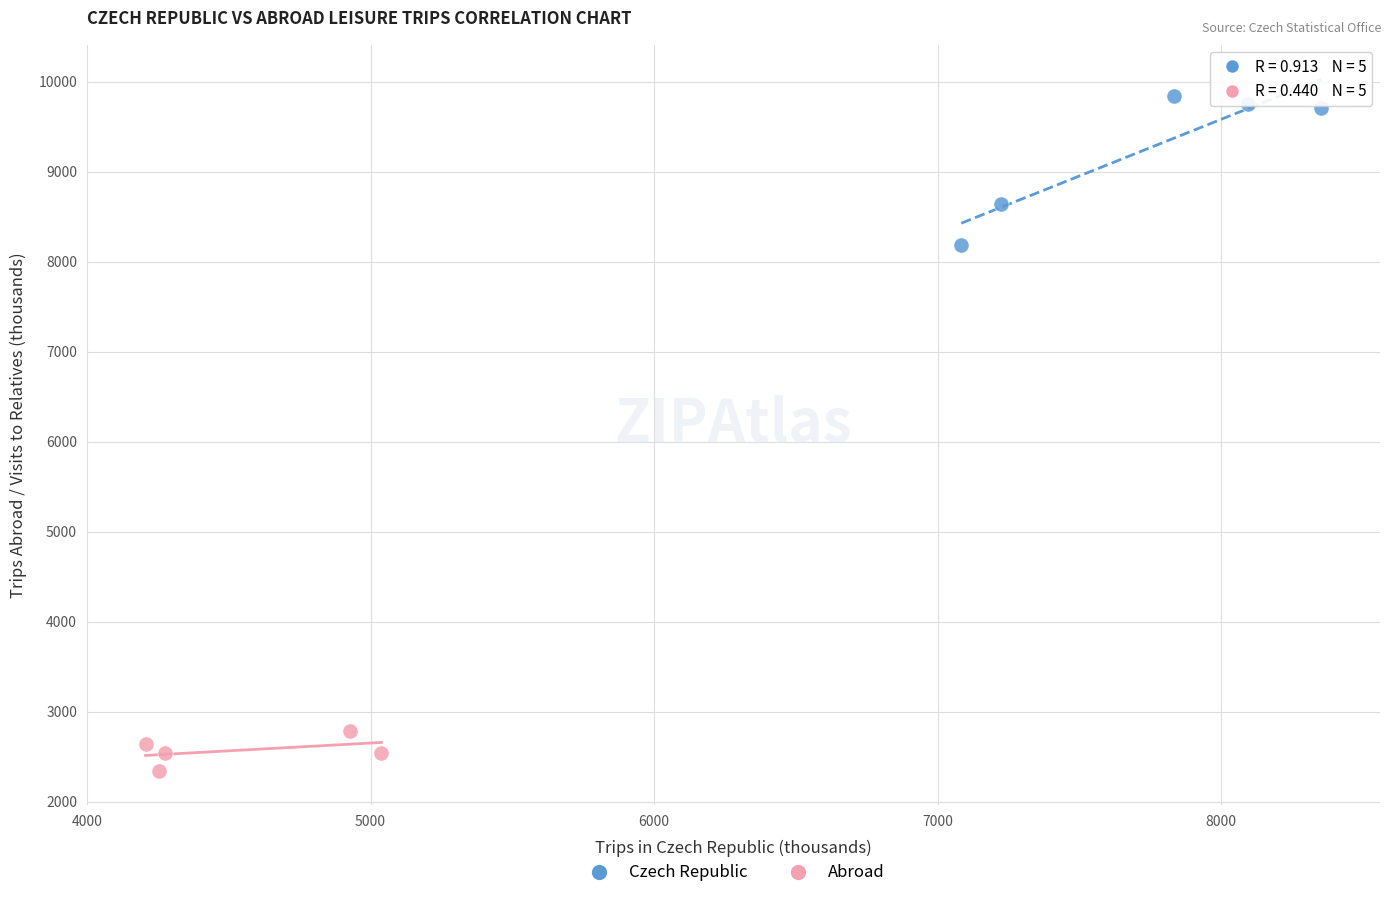

Which series reaches the minimum Y coordinate?

Abroad